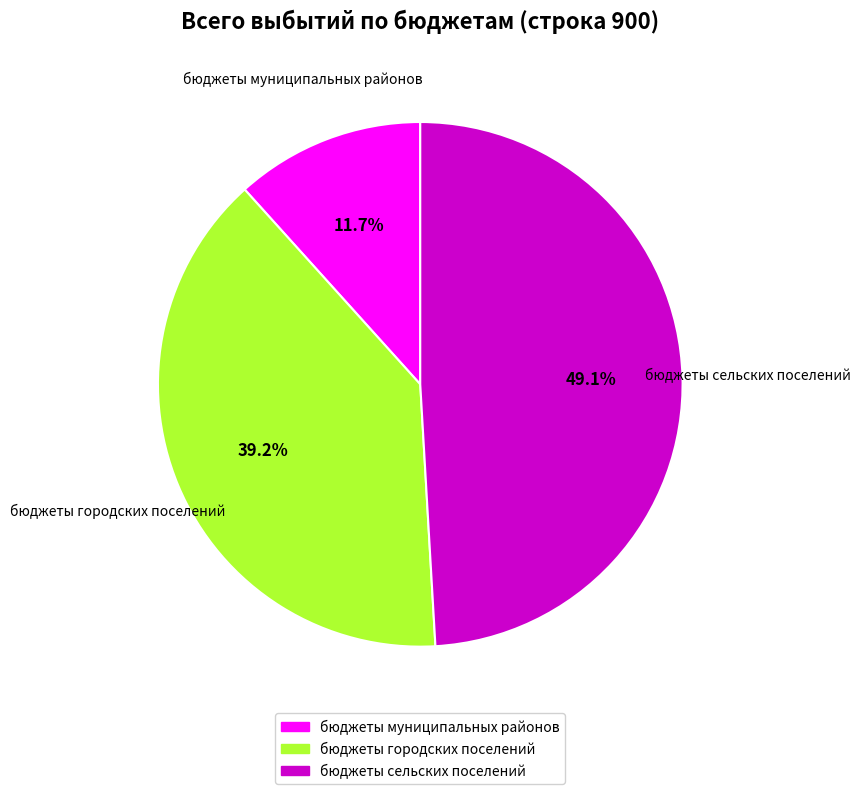

Which category has the smallest portion of the pie?

бюджеты муниципальных районов